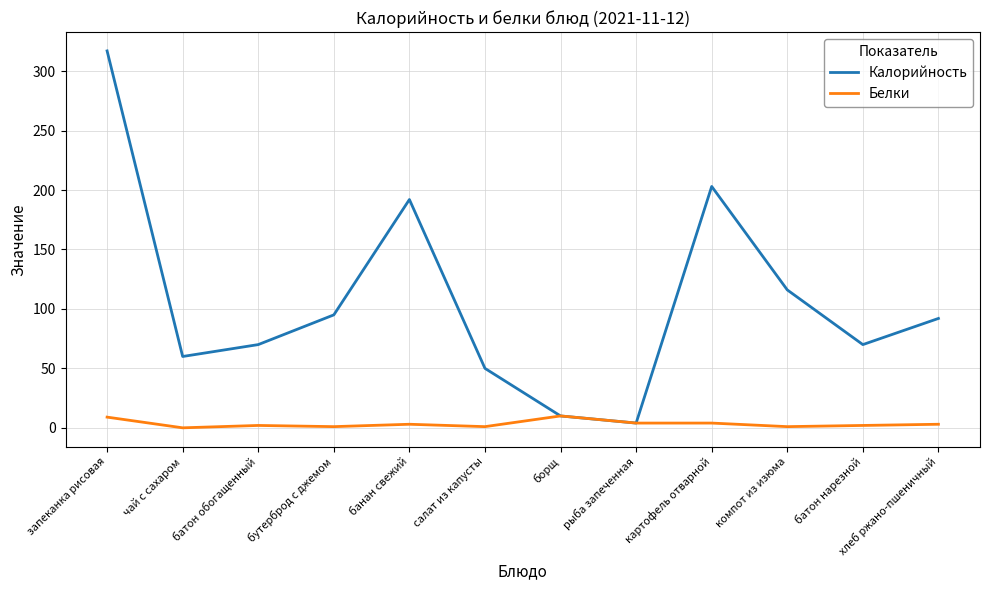

Which series has the largest total across all categories?

Калорийность